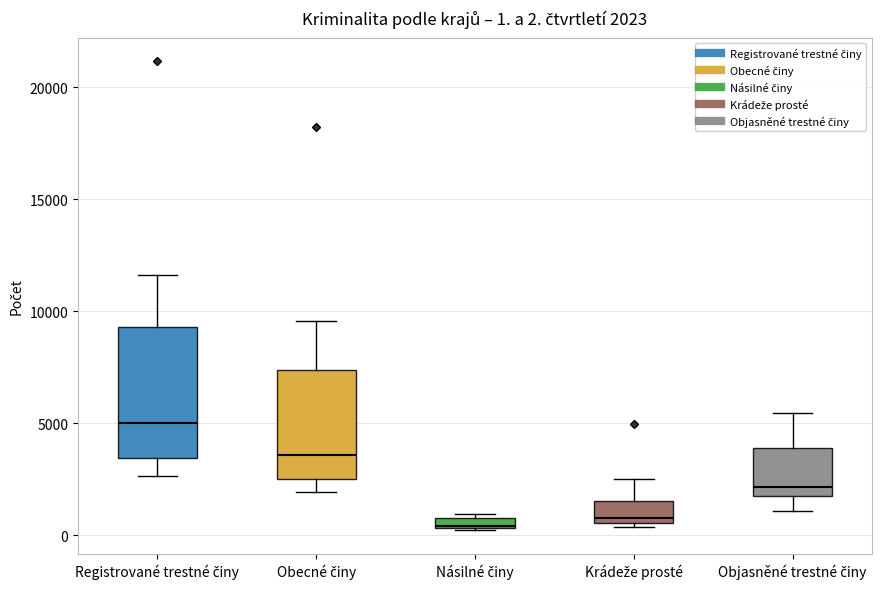

Comparing the boxes themselves (not the whiskers), which one is the tallest?

Registrované trestné činy